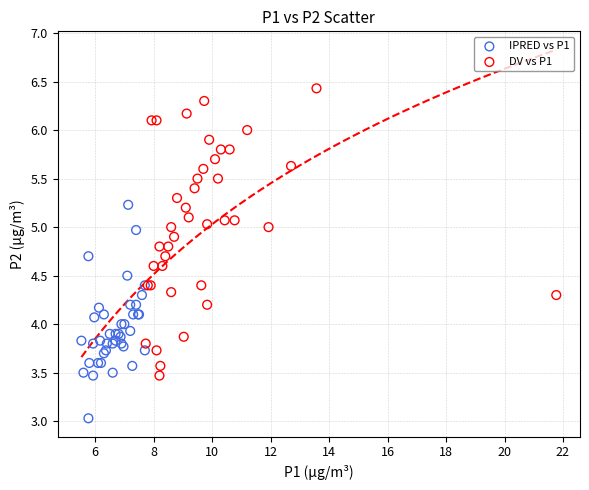

Which series contains the highest Y value?

DV vs P1